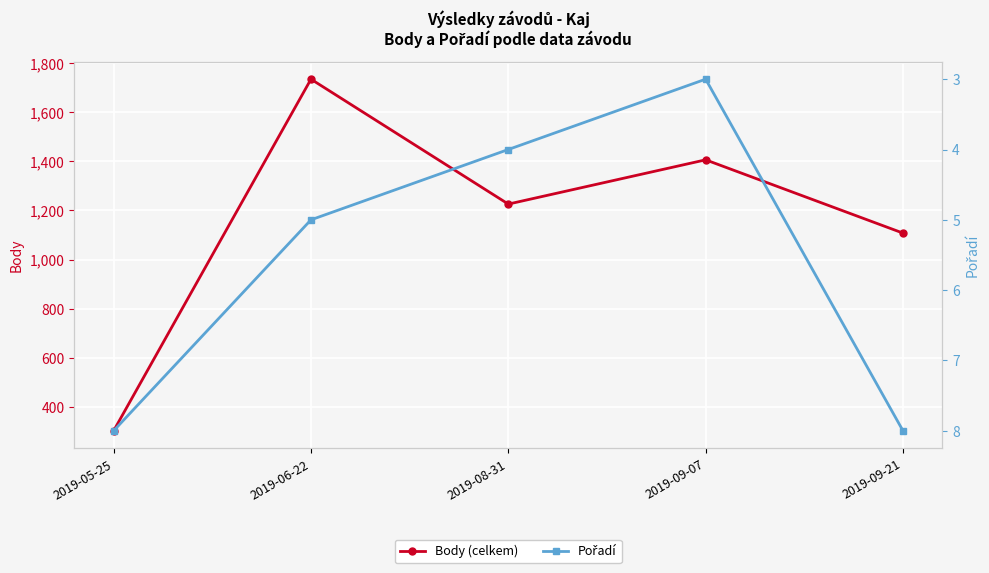

List the labels in order of Body (celkem) value, smallest first.

2019-05-25, 2019-09-21, 2019-08-31, 2019-09-07, 2019-06-22